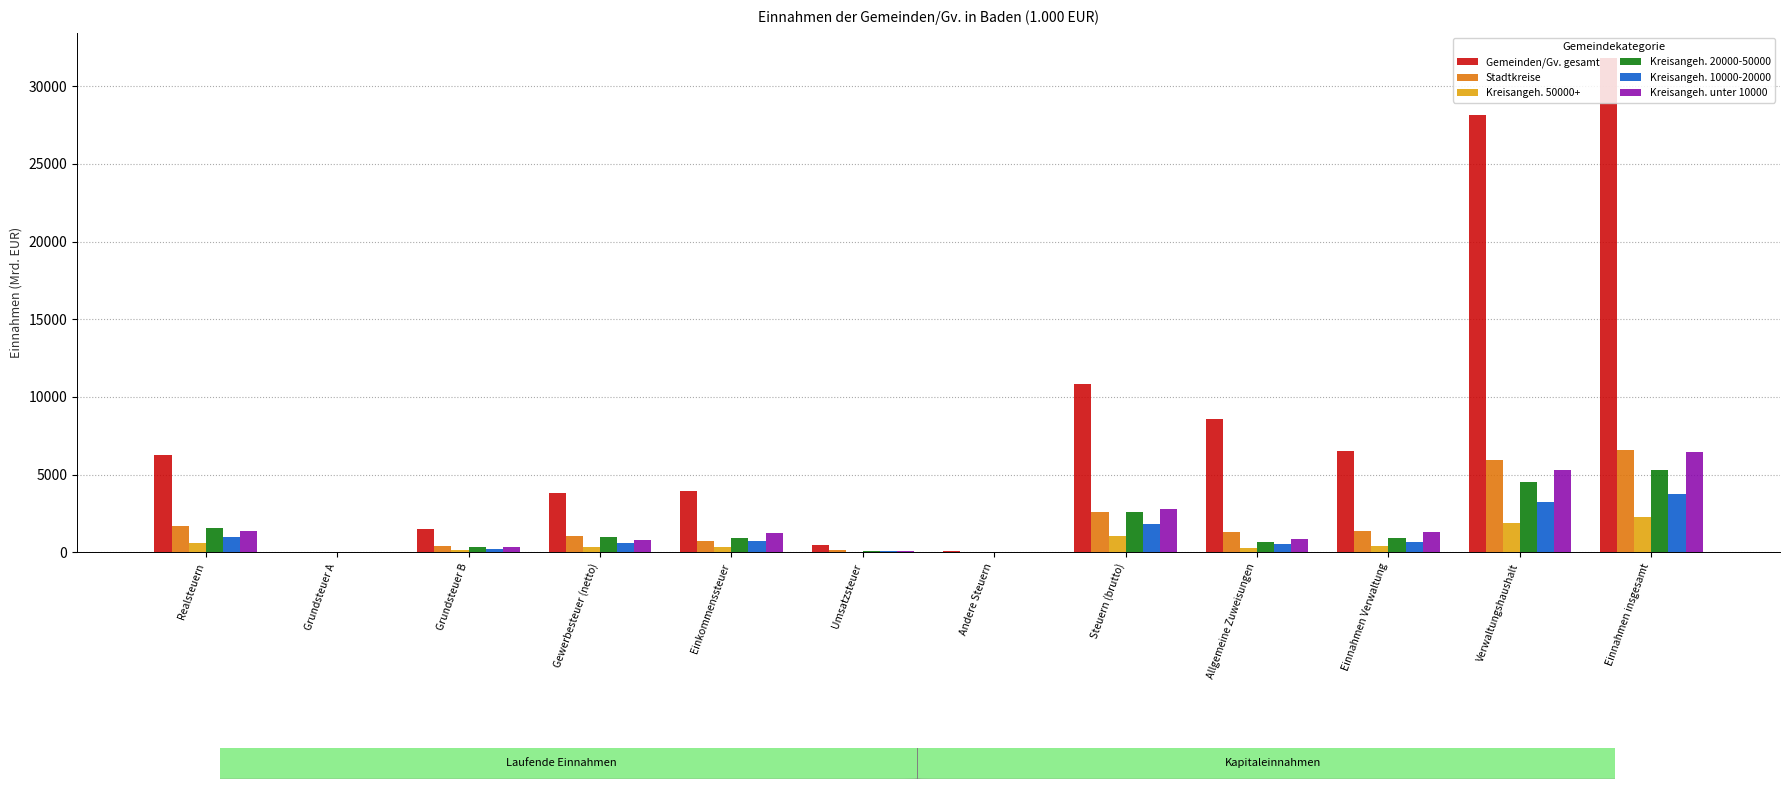

True or false: Gemeinden/Gv. gesamt has a value of 28166.0 at Verwaltungshaushalt.

True